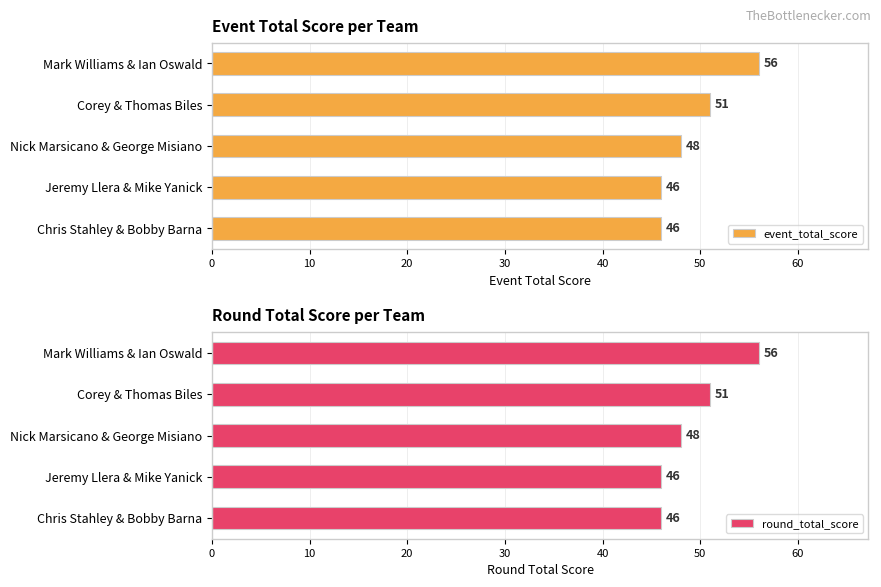

What is the difference between the second highest and minimum values in the round_total_score series?

5